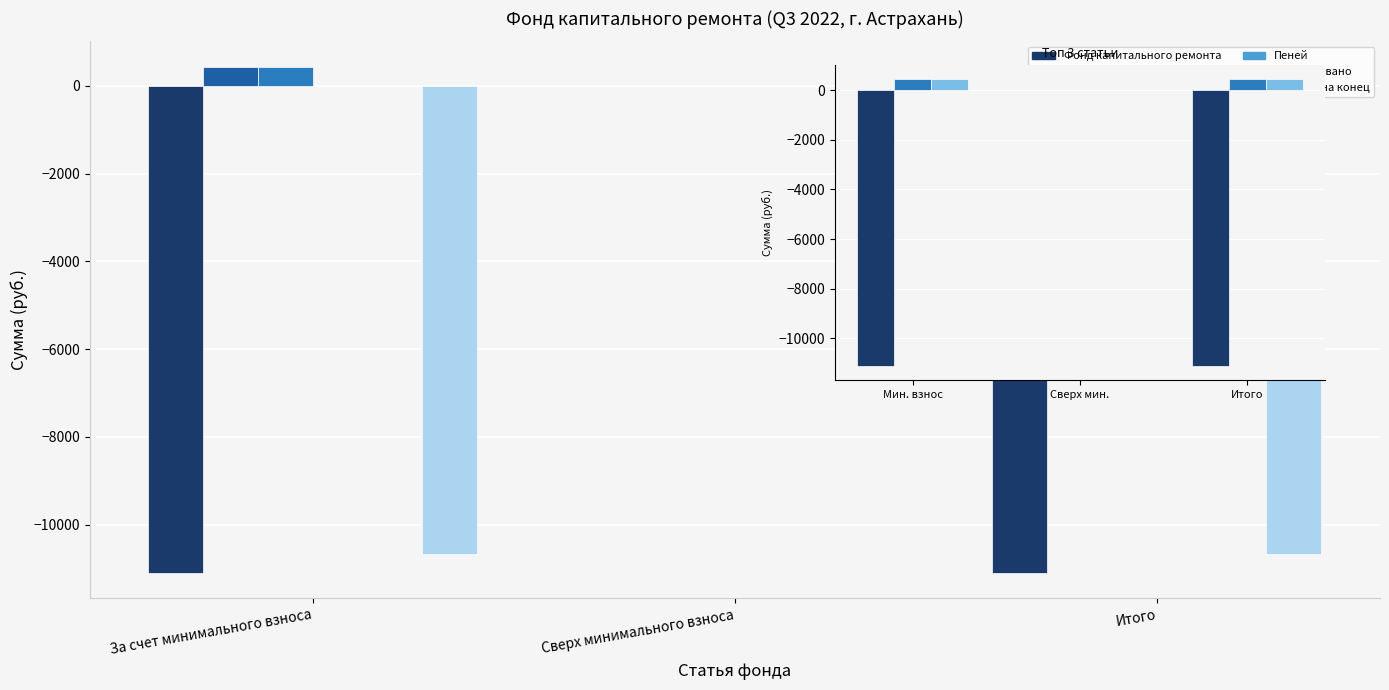

Which has a higher value, Сверх мин. or Мин. взнос?

Сверх мин.